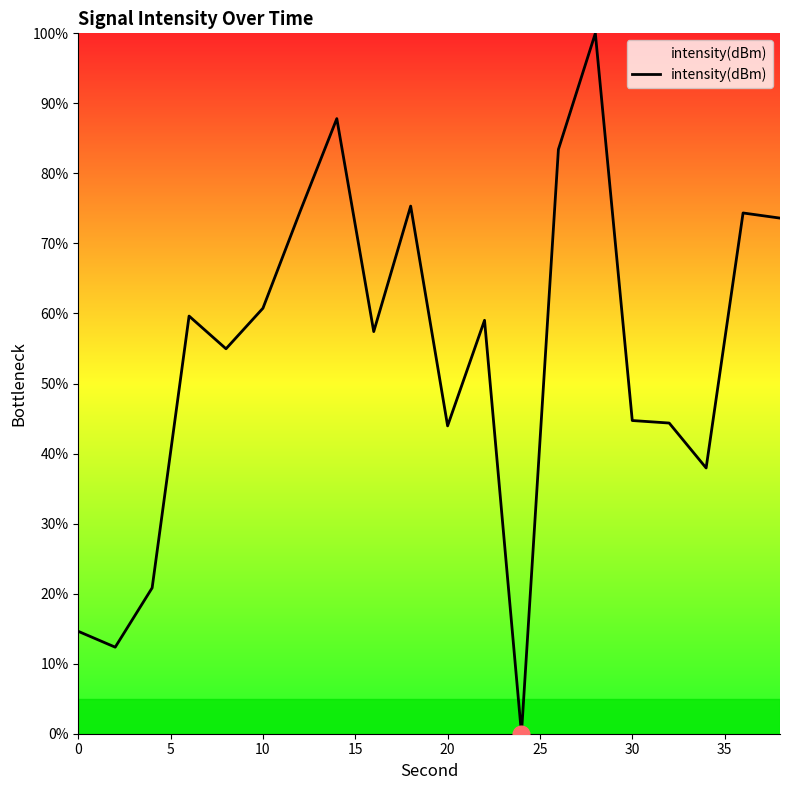

Does the chart have visible grid lines?

No